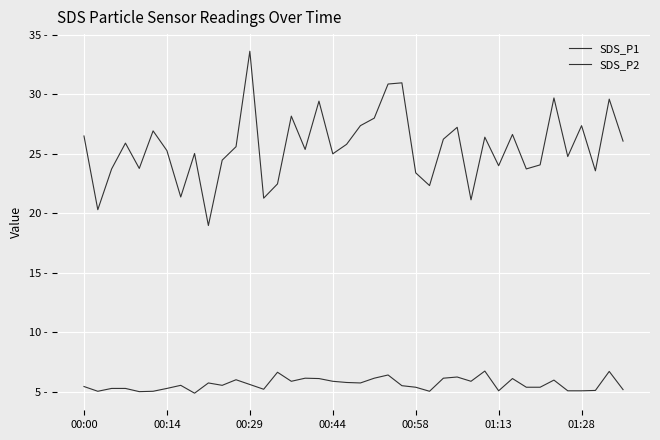

What is the sum of all SDS_P1 values?

1022.4